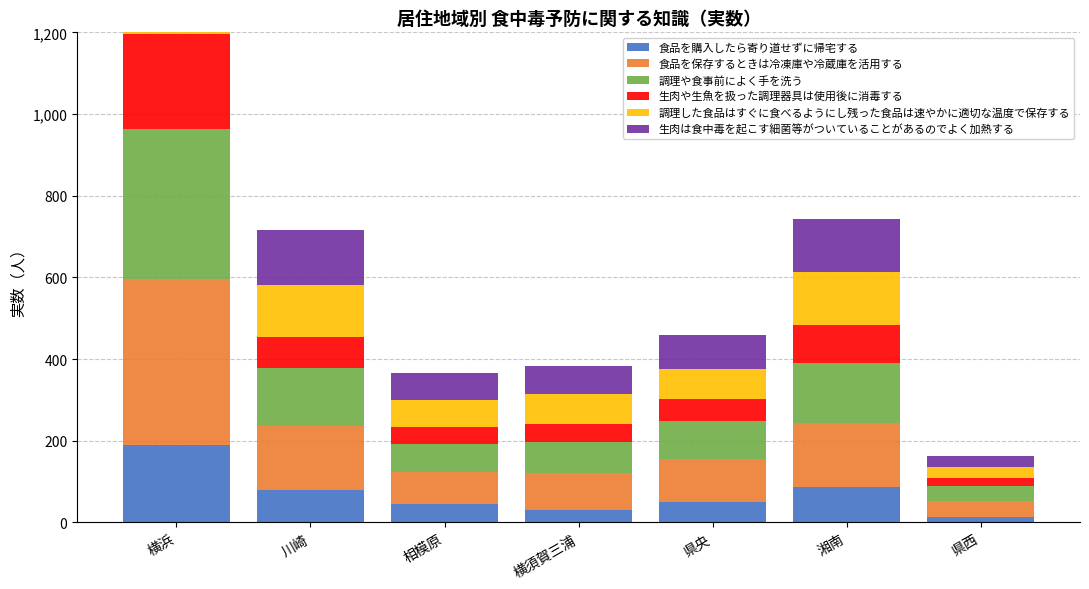

Which series has the widest spread of values?

食品を保存するときは冷凍庫や冷蔵庫を活用する